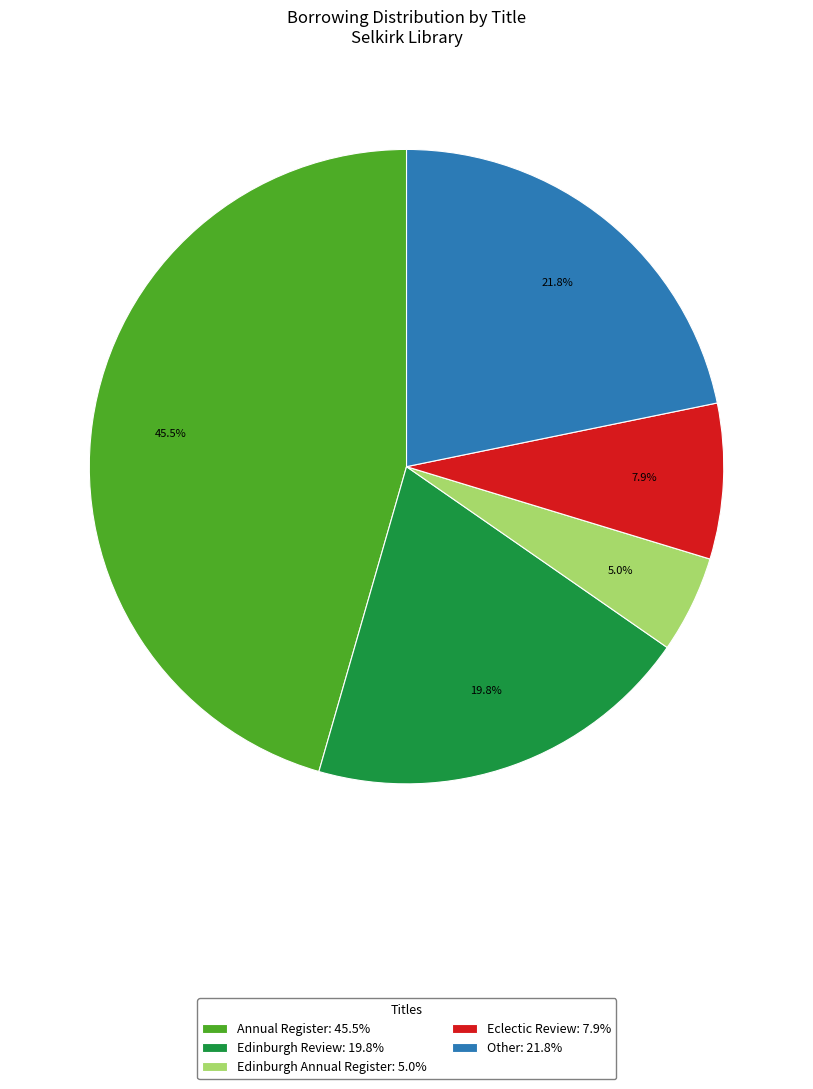

What is the smallest slice in the pie chart?

Edinburgh Annual Register